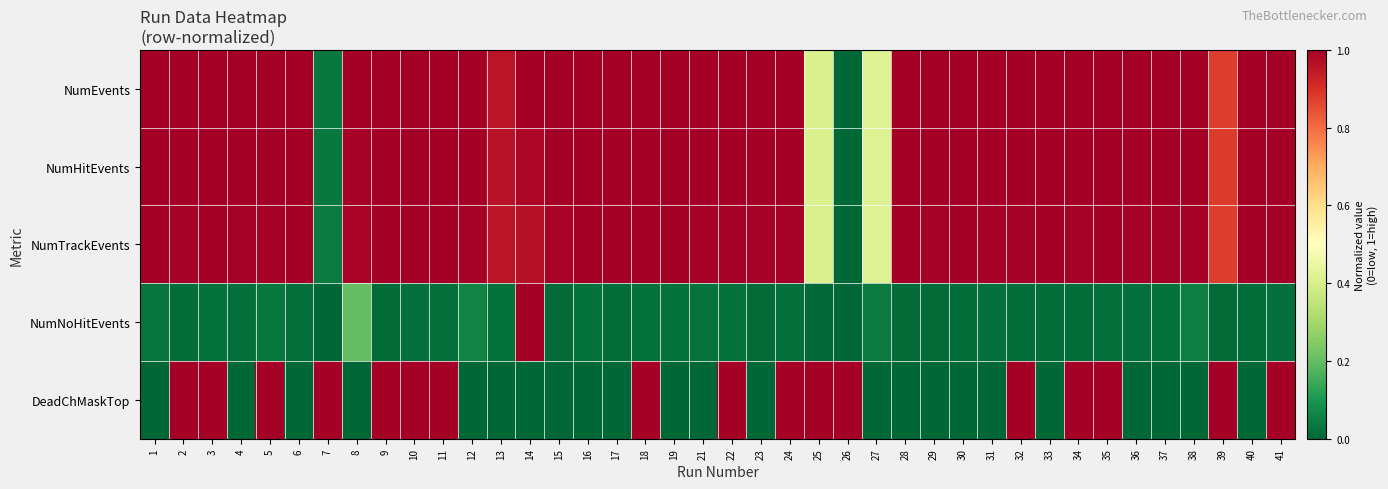

Which series has the largest total across all categories?

NumHitEvents